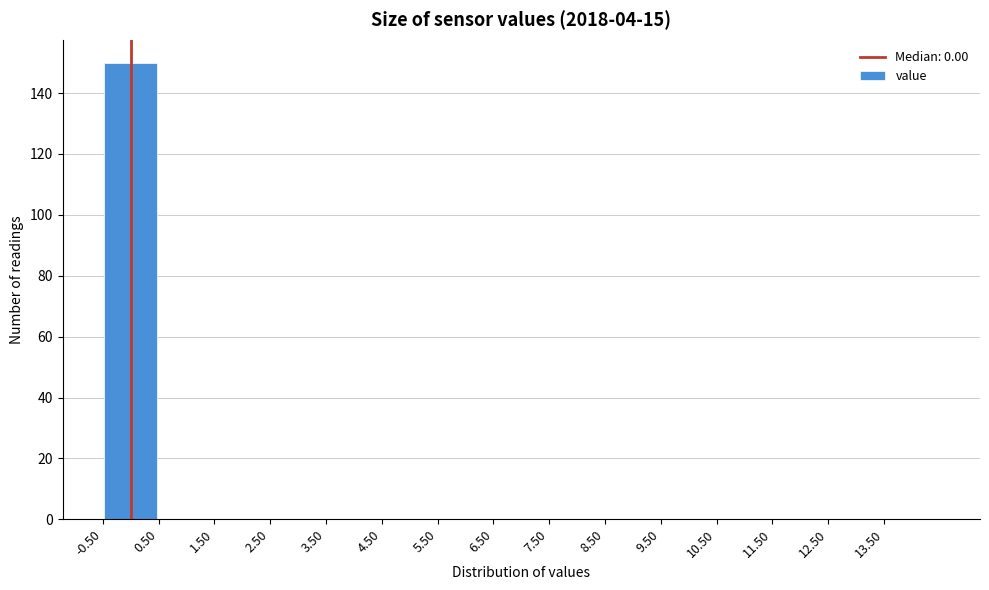

Reading left to right, list every bar in this chart as the range it spans on the x-axis followed by its height. The values are not printed on the chart, so give them approximately, as read against the axis.

-0.5 to 0.5: 150
0.5 to 1.5: 0
1.5 to 2.5: 0
2.5 to 3.5: 0
3.5 to 4.5: 0
4.5 to 5.5: 0
5.5 to 6.5: 0
6.5 to 7.5: 0
7.5 to 8.5: 0
8.5 to 9.5: 0
9.5 to 10.5: 0
10.5 to 11.5: 0
11.5 to 12.5: 0
12.5 to 13.5: 0
13.5 to 14.5: 0